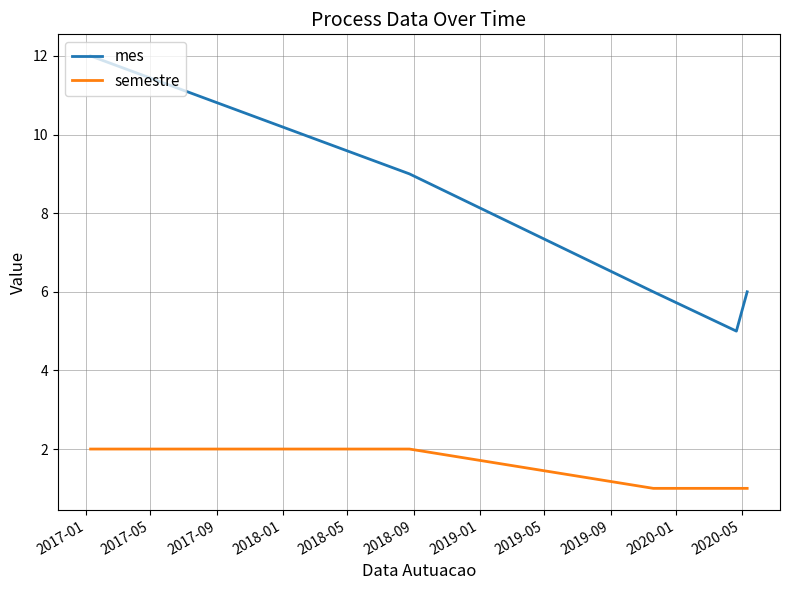

What are all the series names shown in the legend?

mes, semestre